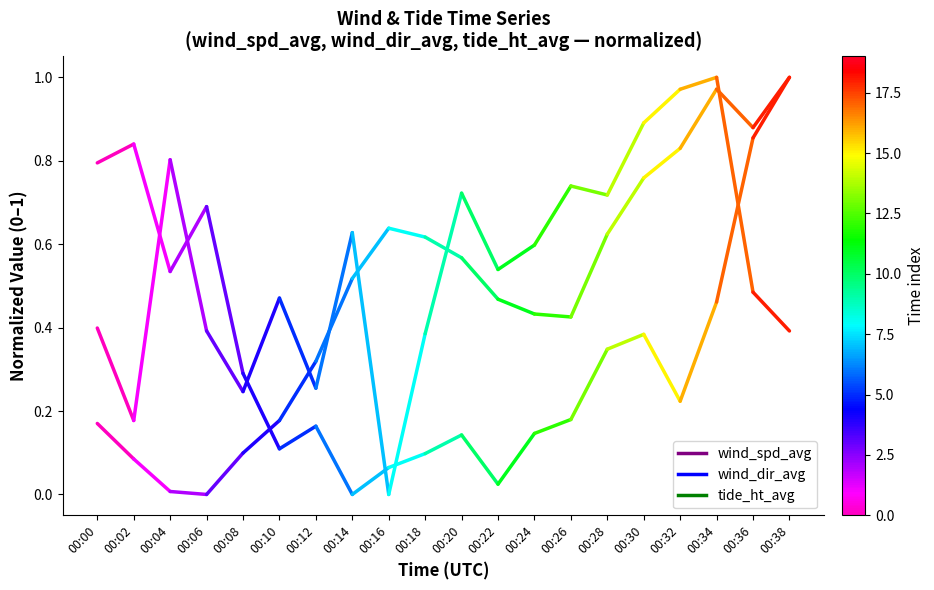

Which series has the widest spread of values?

wind_spd_avg